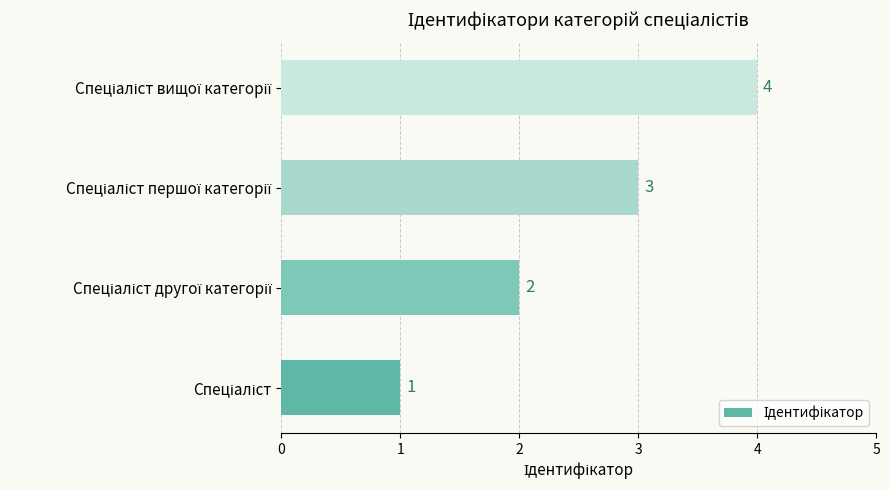

How many values are below 3?

2